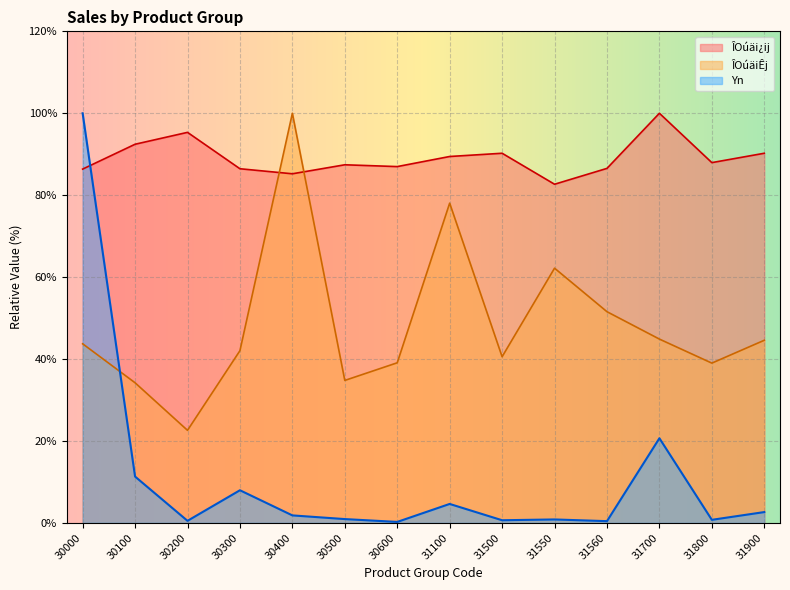

True or false: Yn and ÎOúäi¿ij cross at least once.

True